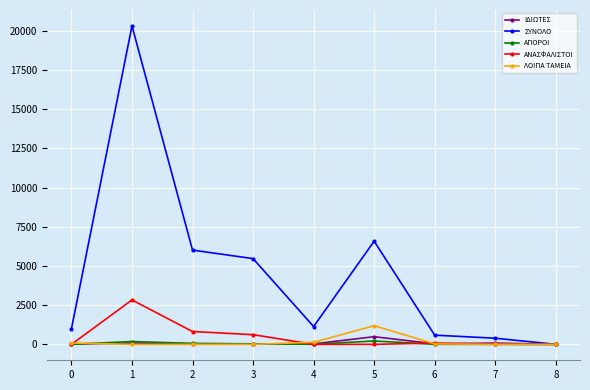

True or false: ΑΝΑΣΦΑΛΙΣΤΟΙ and ΑΠΟΡΟΙ cross at least once.

True